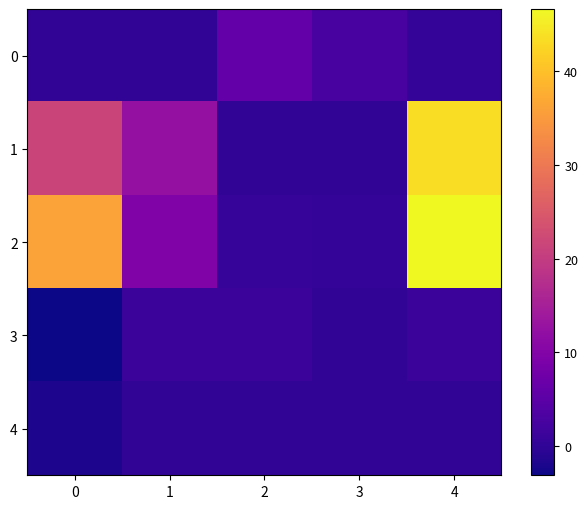

Reading left to right, what are all the values shown in this chart?

0: 0=0.1	1=0.0	2=6.2	3=2.6	4=0.5
1: 0=21.6	1=12.4	2=0.1	3=0.0	4=43.5
2: 0=36.0	1=9.6	2=0.7	3=0.3	4=46.6
3: 0=-3.1	1=1.2	2=1.2	3=0.0	4=1.2
4: 0=-1.9	1=0.0	2=0.0	3=0.0	4=0.0